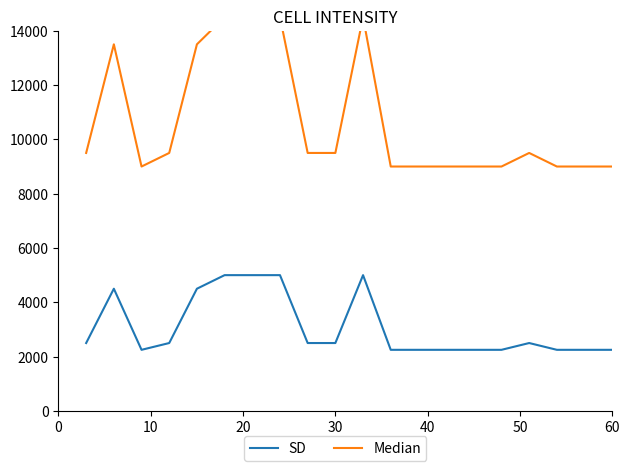

True or false: SD and Median cross at least once.

False